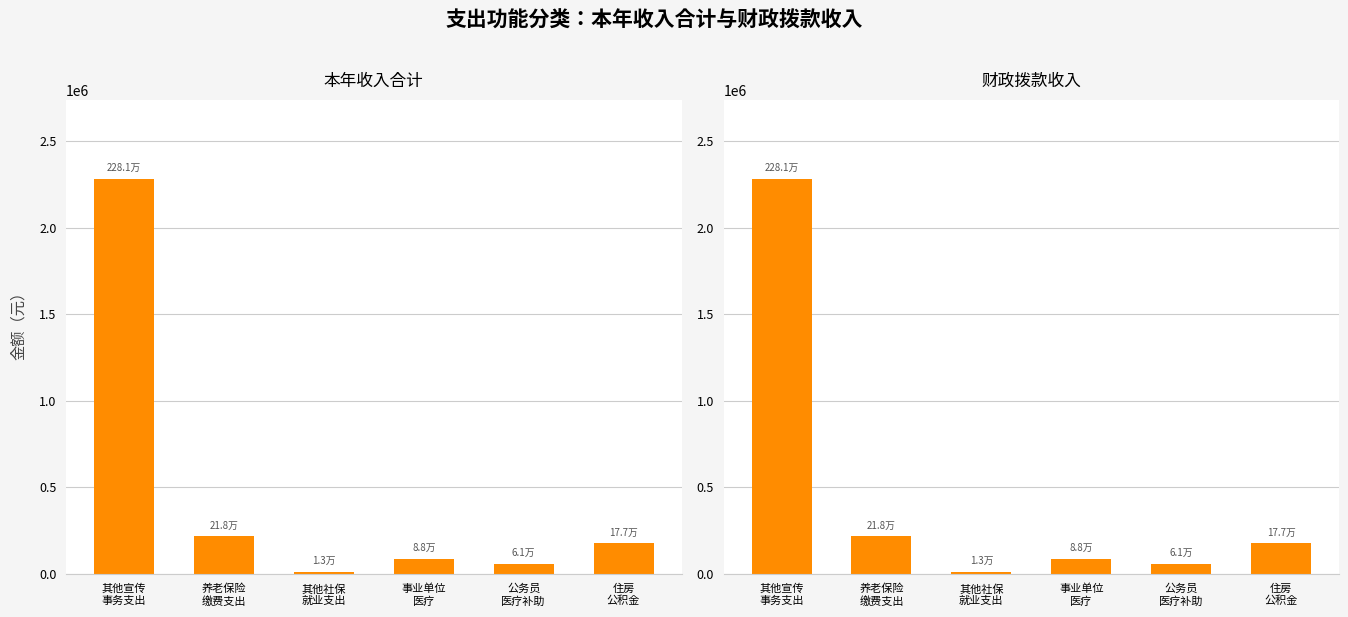

At which label is 本年收入合计 closest to 1146919?

养老保险
缴费支出